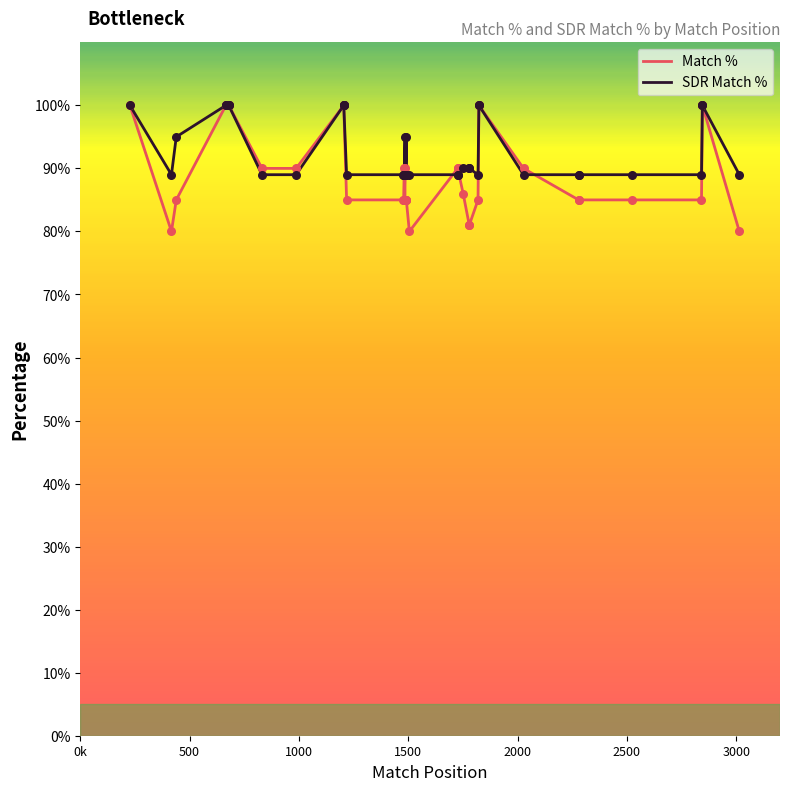

Is the value of SDR Match % at 28 greater than the value of Match % at 2500?

No